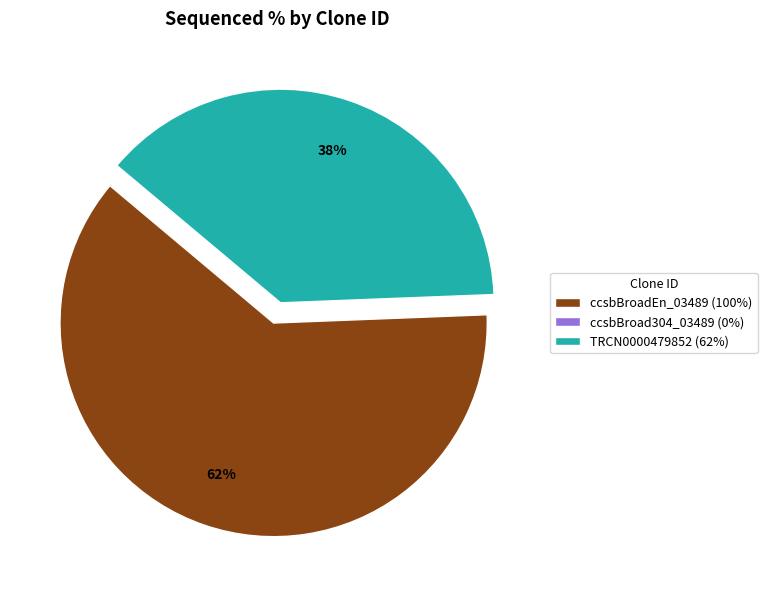

True or false: TRCN0000479852 accounts for 38% of the total.

True